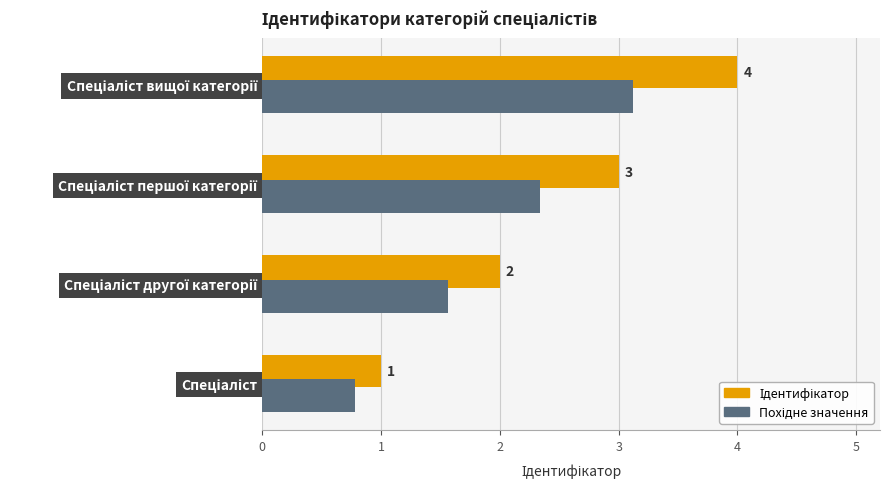

What is the greatest value displayed?

4.0